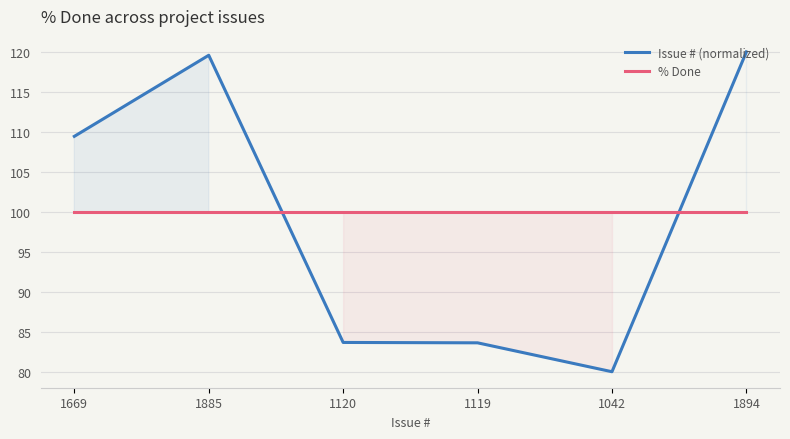

What is the difference between the maximum and minimum values in the Issue # (normalized) series?

40.0